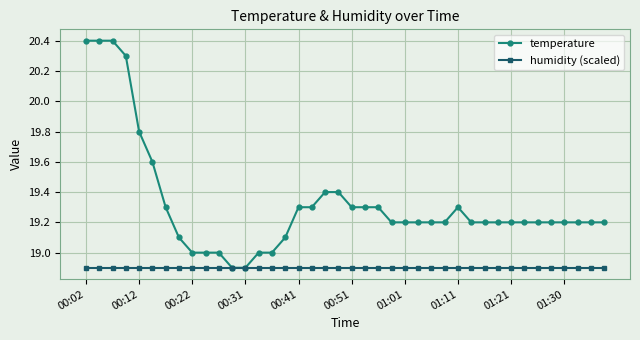

Which series has the widest spread of values?

temperature